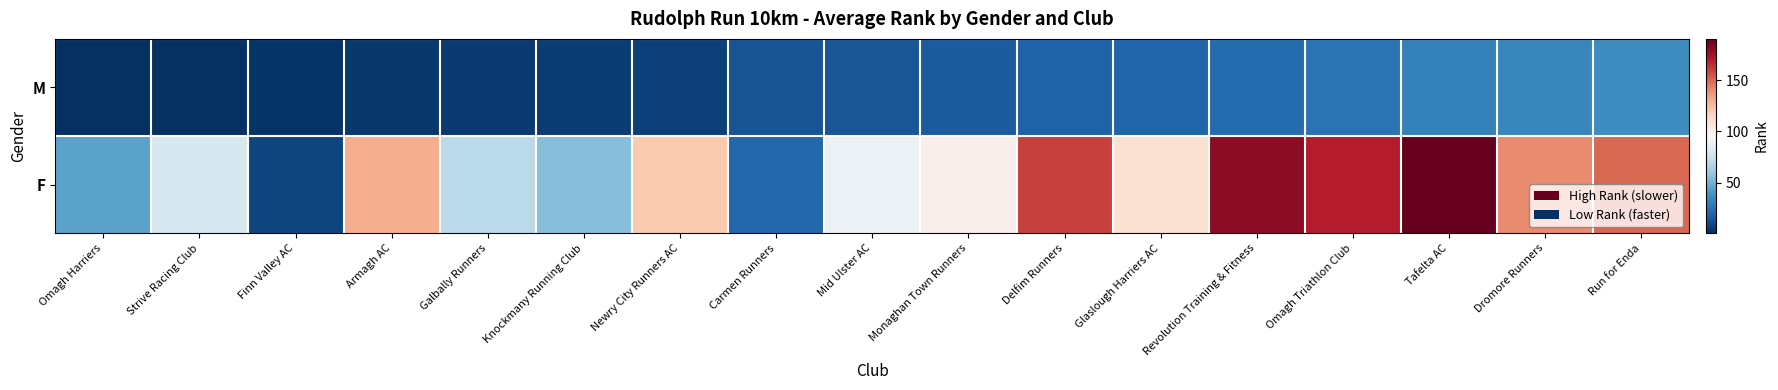

At which category is the sum across all series the highest?

Tafelta AC